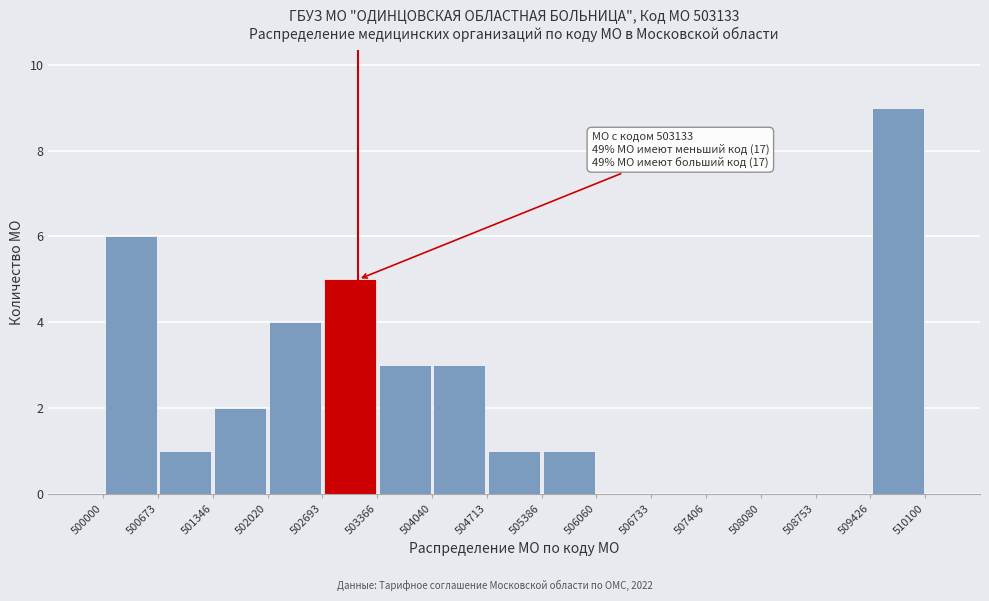

Which range on the x-axis has the tallest bar?

509426 to 510100